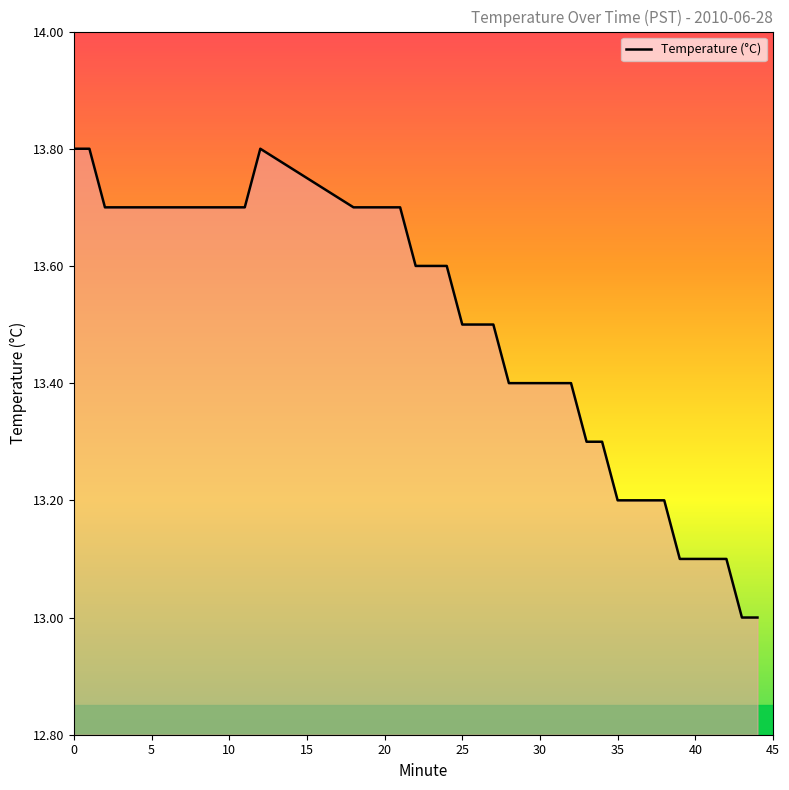

What is the average value?

13.5